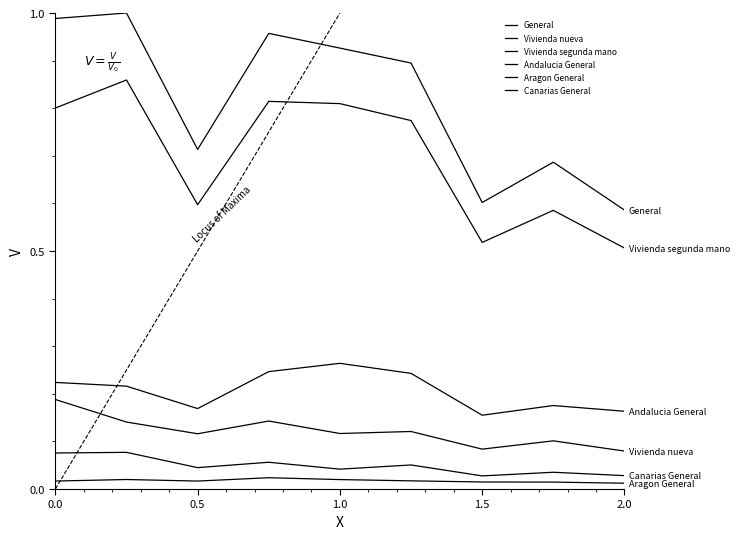

How many lines are shown in the chart?

6